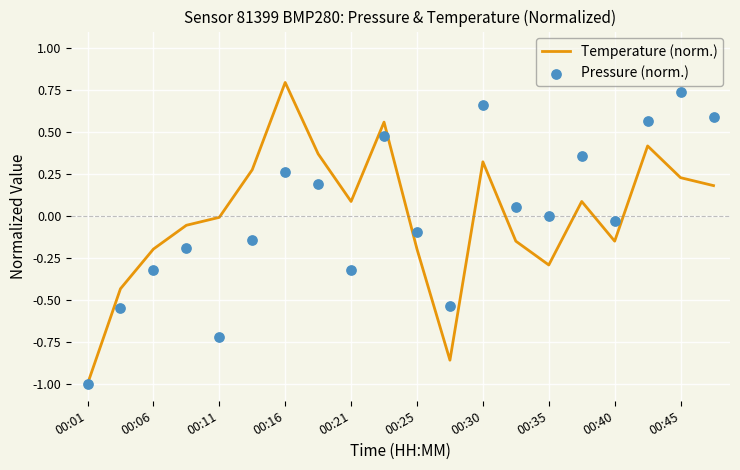

What are all the series names shown in the legend?

Temperature (norm.), Pressure (norm.)